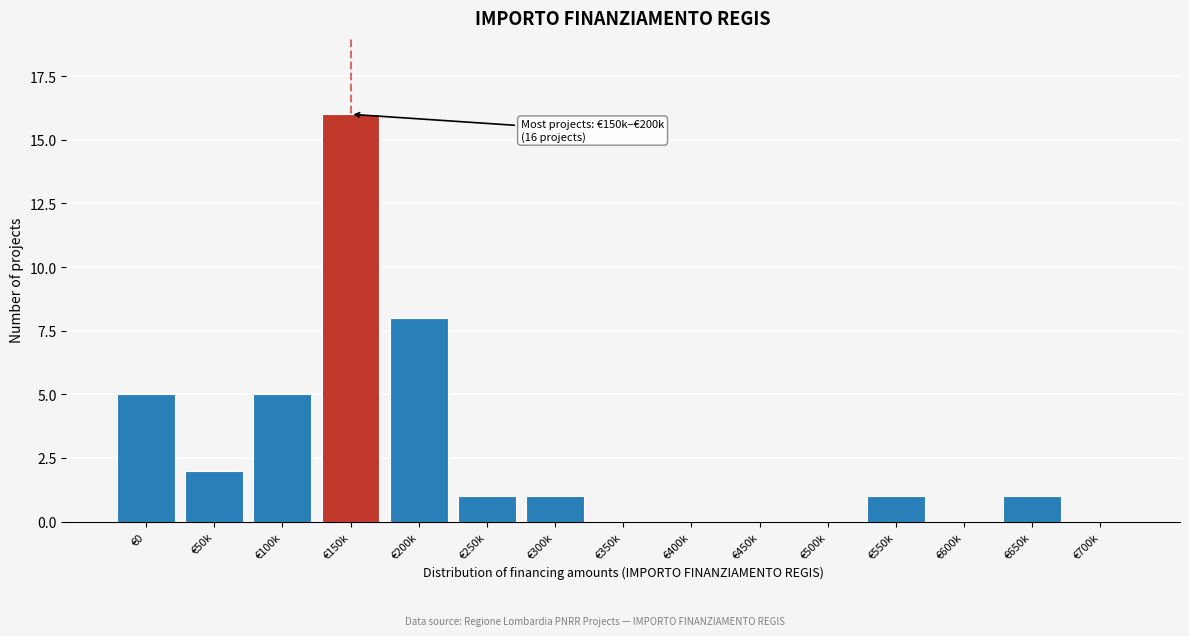

Reading left to right, extract all data points from this chart.

€0=5	€50k=2	€100k=5	€150k=16	€200k=8	€250k=1	€300k=1	€350k=0	€400k=0	€450k=0	€500k=0	€550k=1	€600k=0	€650k=1	€700k=0